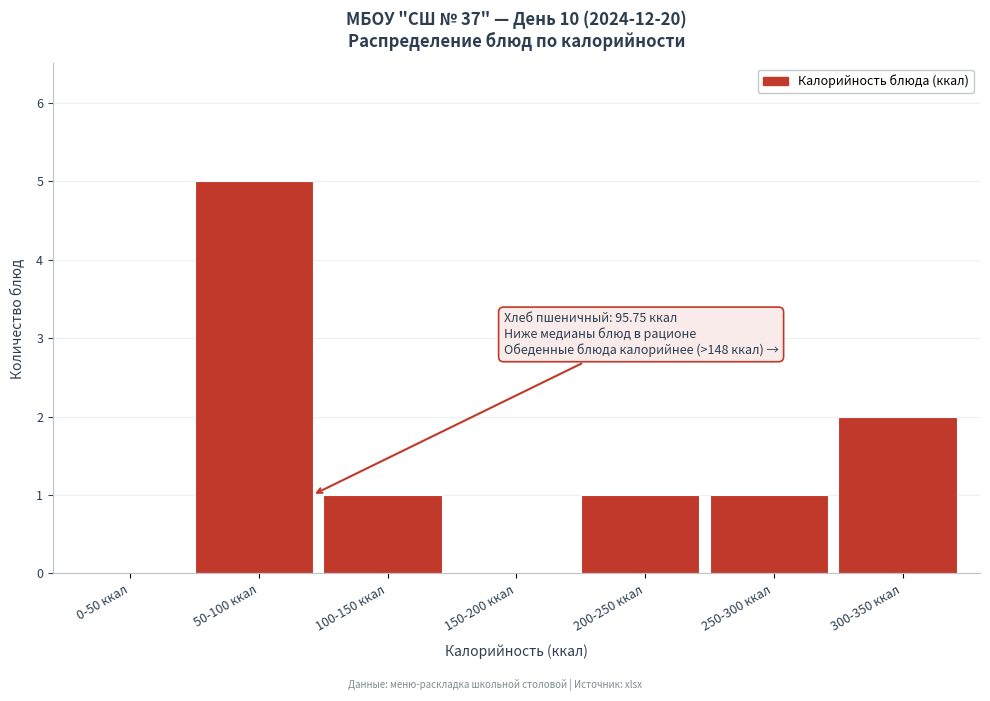

Reading left to right, transcribe all the data shown in this chart.

0-50 ккал=0	50-100 ккал=5	100-150 ккал=1	150-200 ккал=0	200-250 ккал=1	250-300 ккал=1	300-350 ккал=2